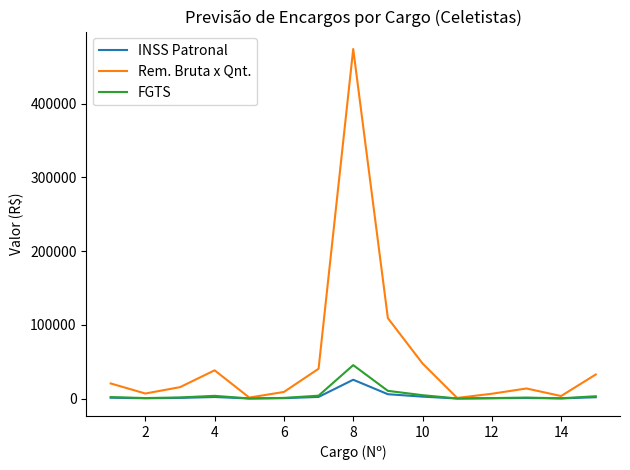

What is the maximum value for FGTS?

45311.1